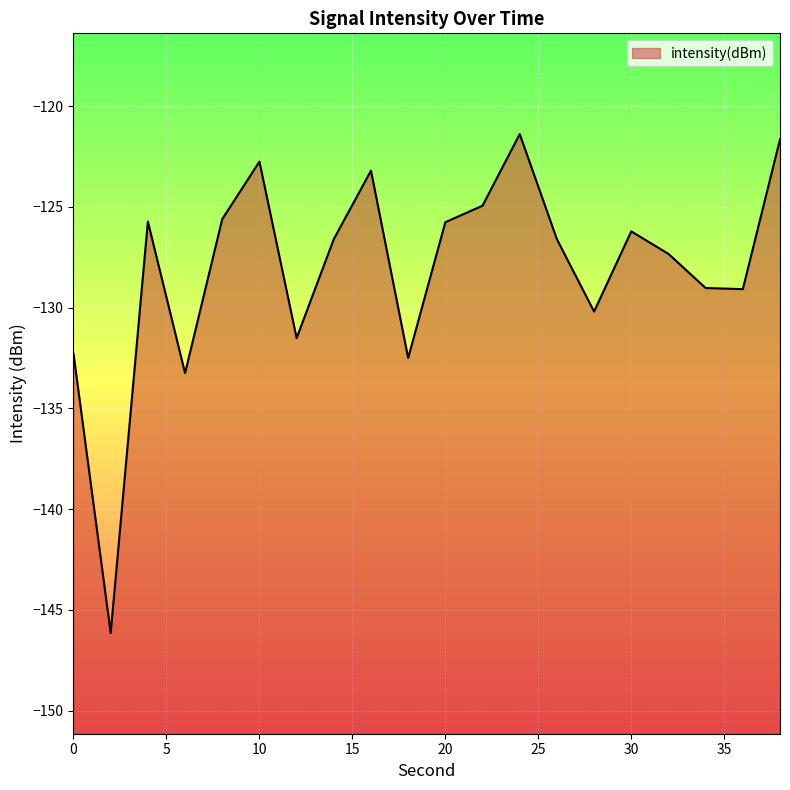

How many interior local valleys (lower than both neighbors) does the data have?

6